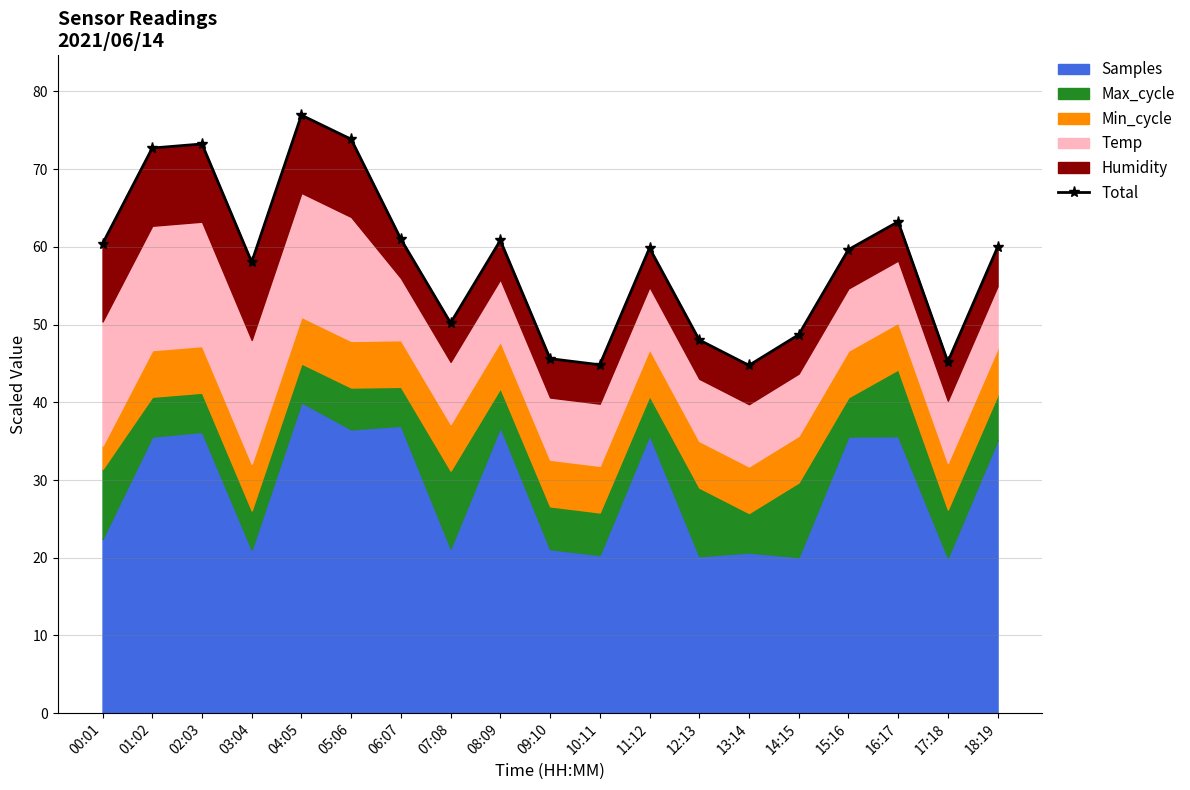

How many data points are less than 59?

8